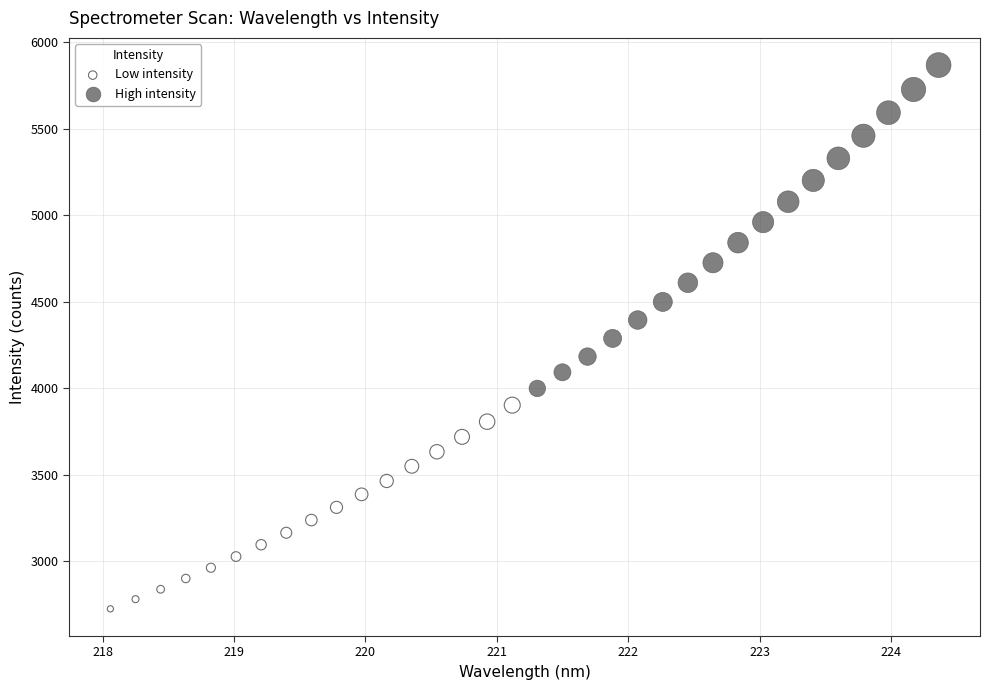

Which series contains the lowest Y value?

Low intensity